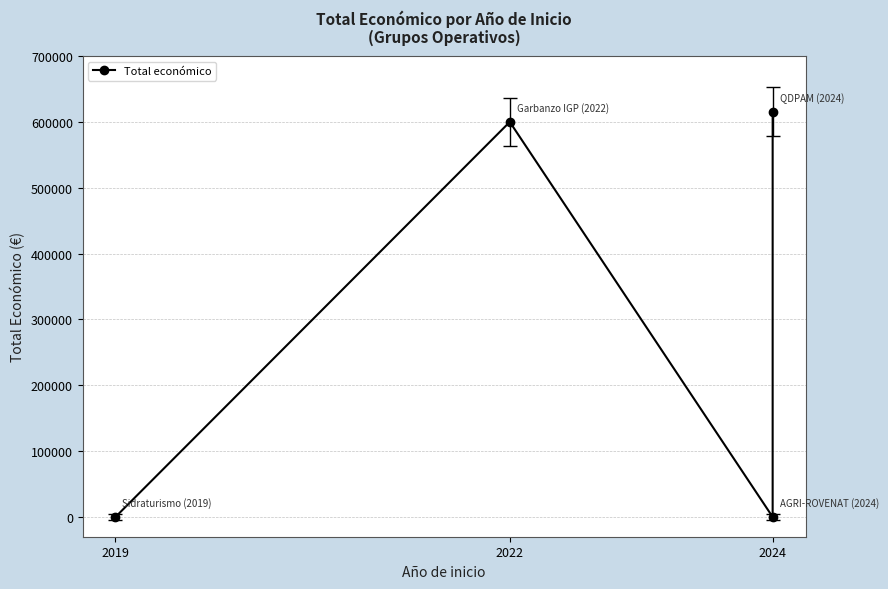

The chart shows a value of 0 at 2019. True or false?

True